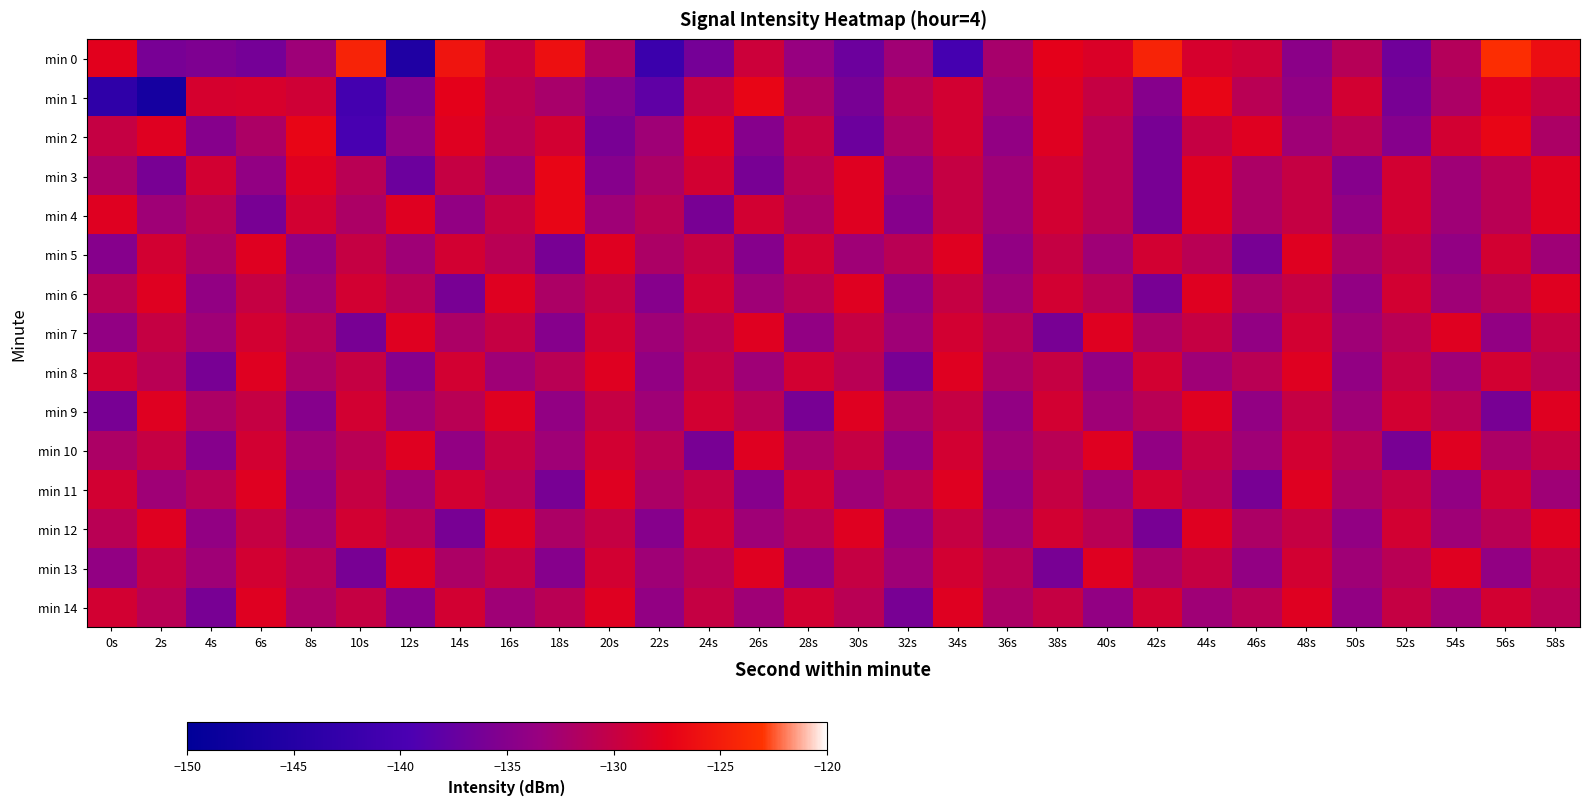

How many series are shown in this chart?

15